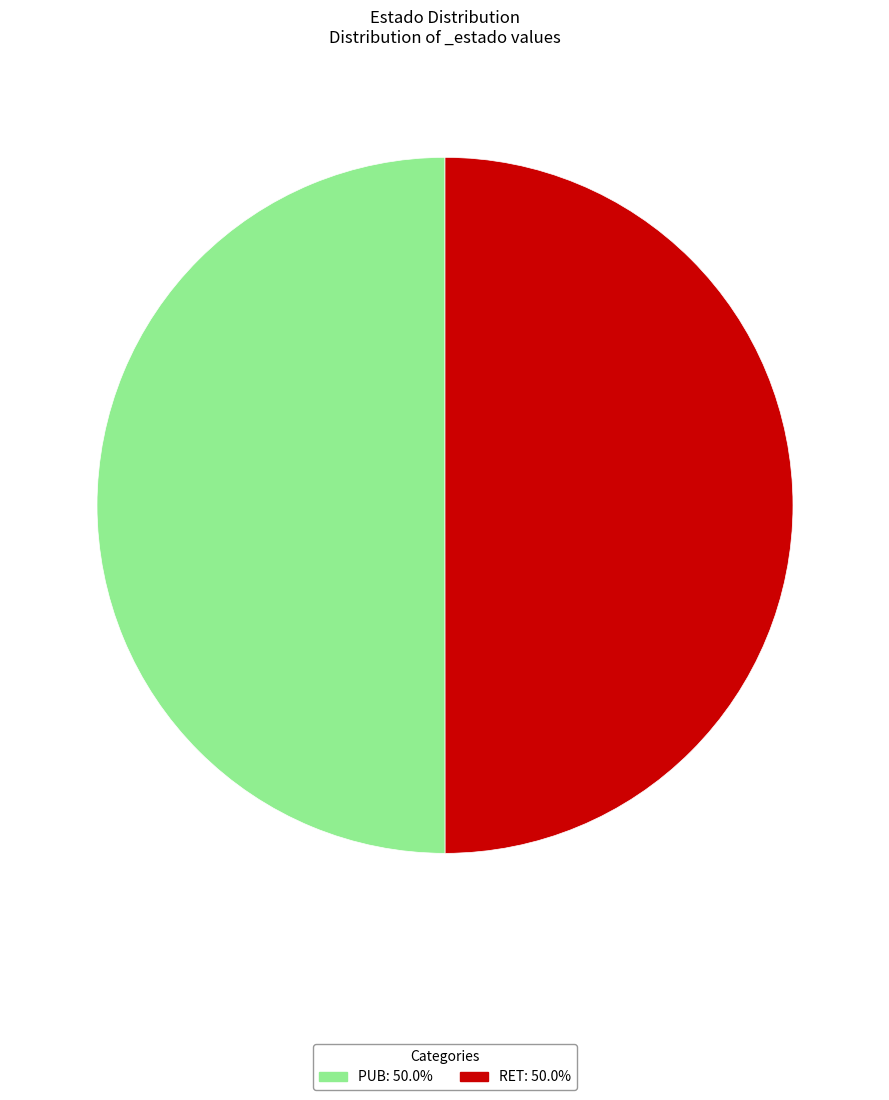

True or false: RET accounts for 50% of the total.

True